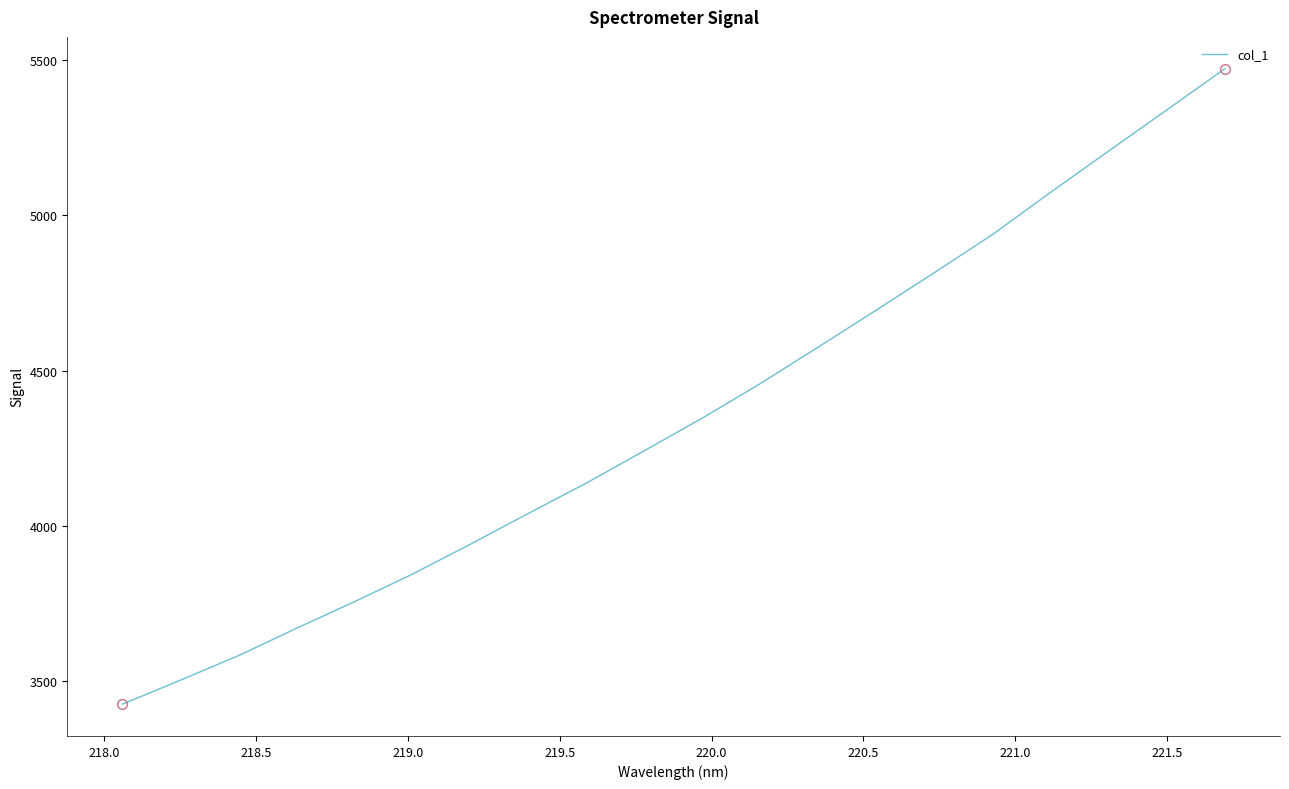

What is the greatest value displayed?

5472.0